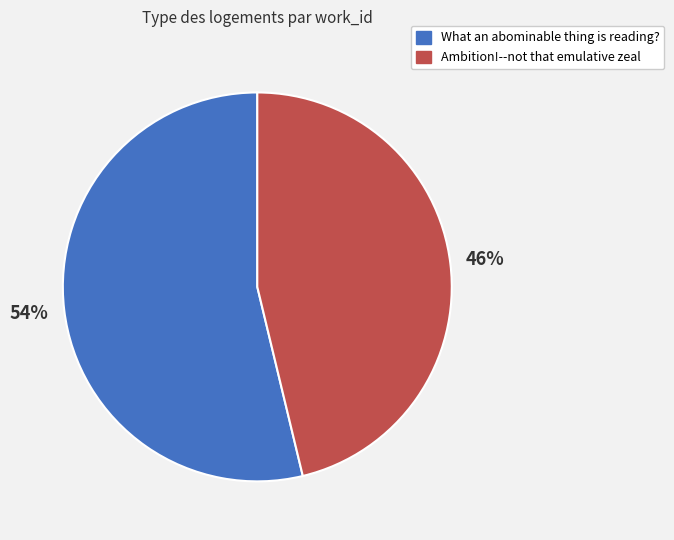

What is the smallest slice in the pie chart?

Ambition!--not that emulative zeal